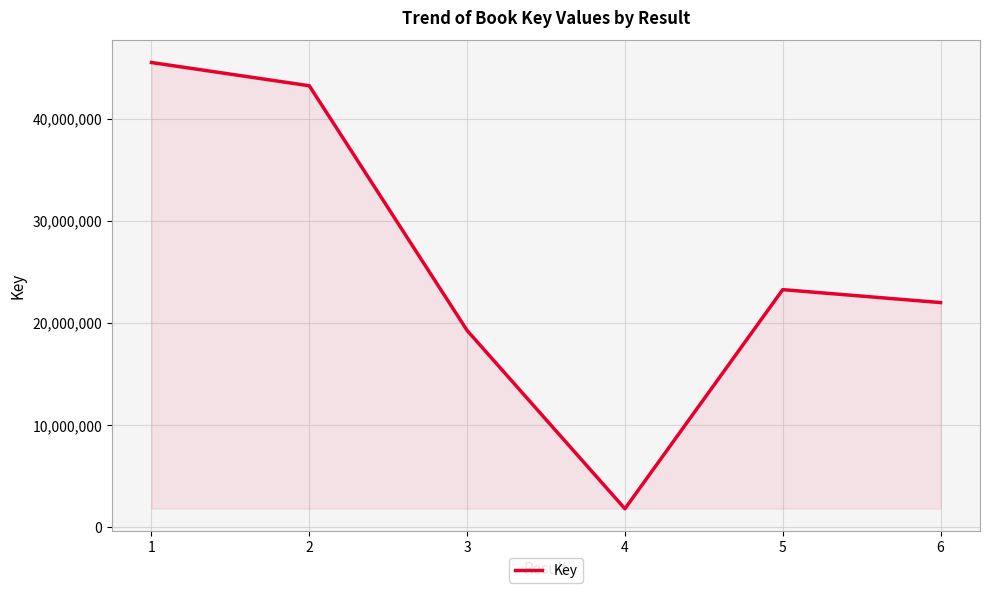

What is the sum of all values?

154950711